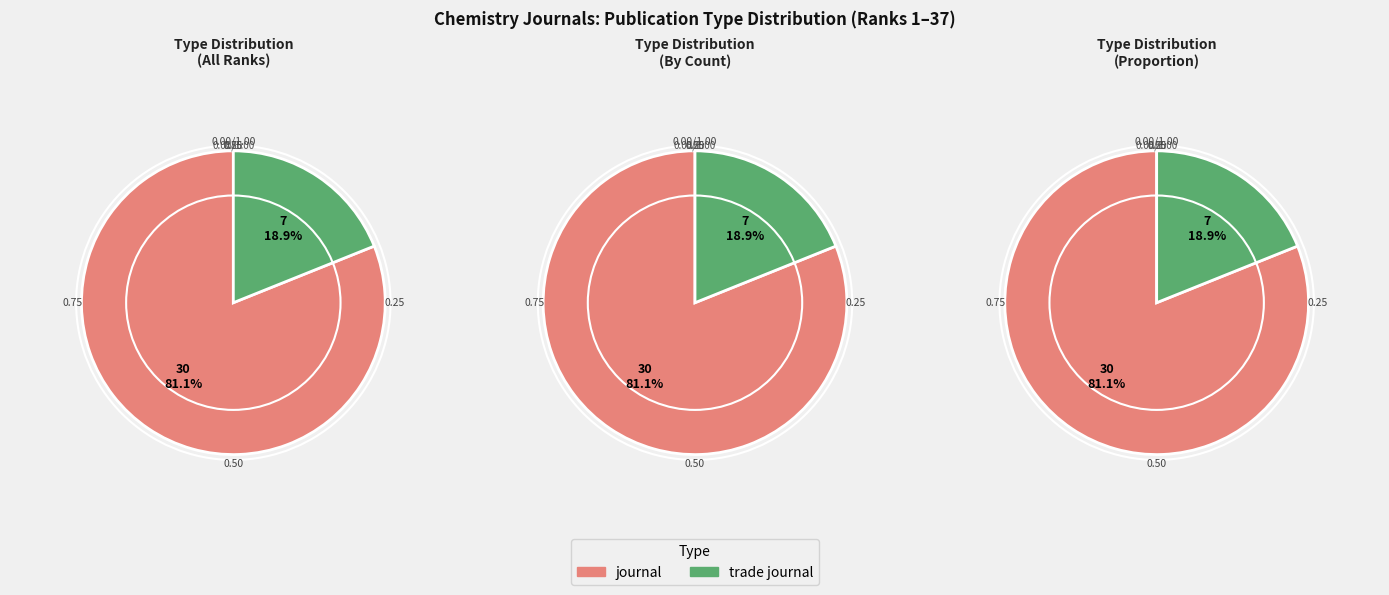

To the nearest percent, what percentage of the pie is trade journal?

19%